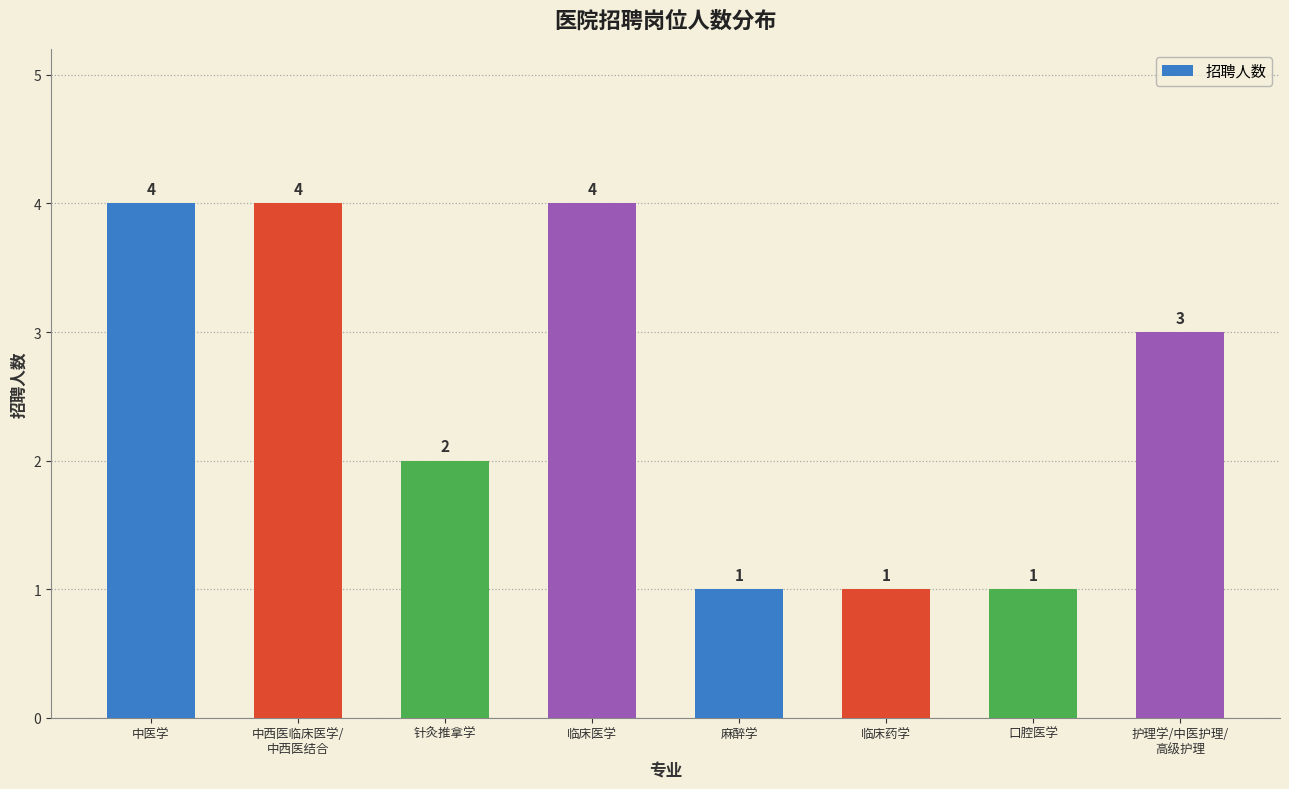

True or false: the data shows 4 at 中医学.

True